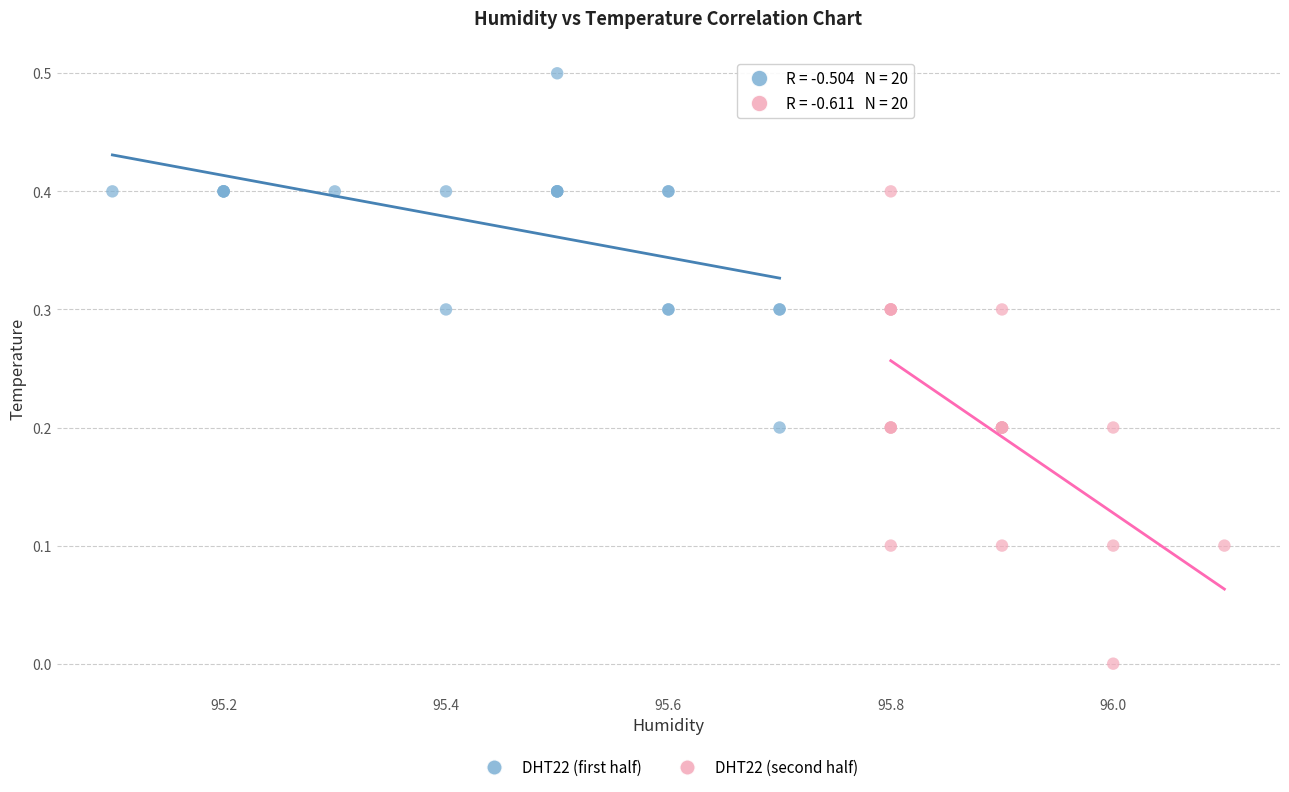

Which series has the largest Y range (max minus min)?

DHT22 (second half)